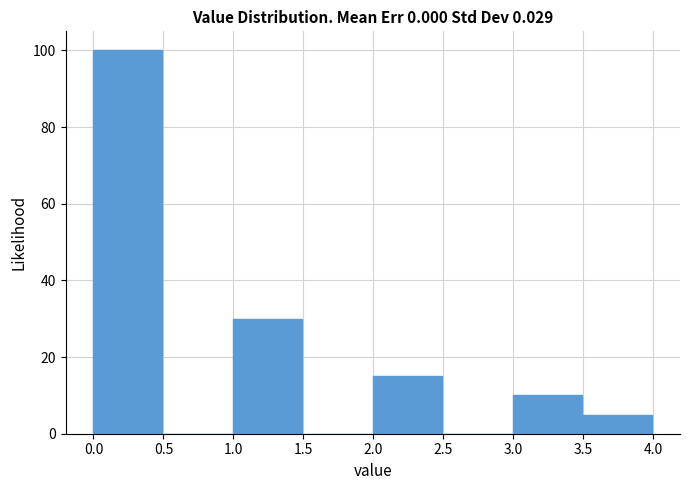

What is the height of the bar covering 1.0 to 1.5 on the x-axis? The values are not printed on the chart, so give them approximately, as read against the axis.

30